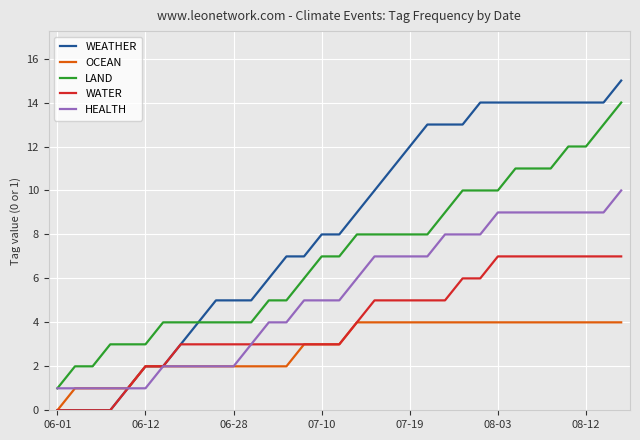

Which series has the largest range (max minus min)?

WEATHER